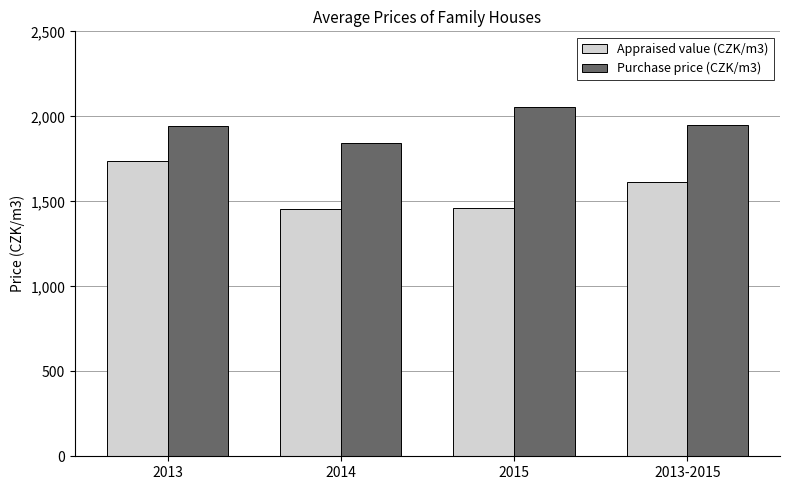

What is the average value of the Purchase price (CZK/m3) series?

1947